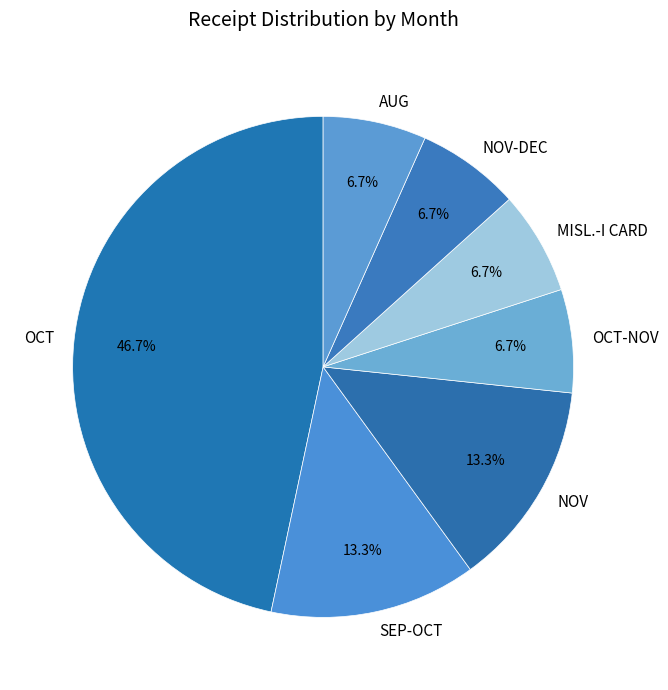

Is there any slice that represents more than half of the pie?

No